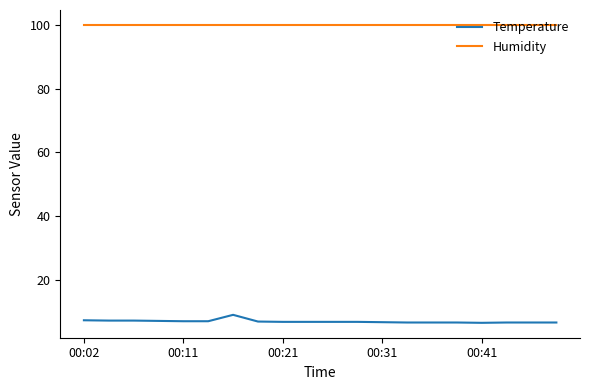

What is the minimum value for Temperature?

6.7